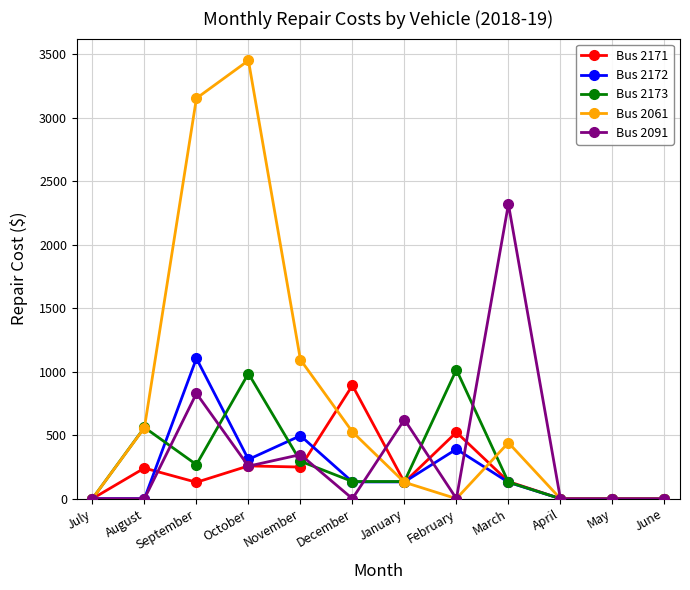

Where is the first local maximum for Bus 2061?

October